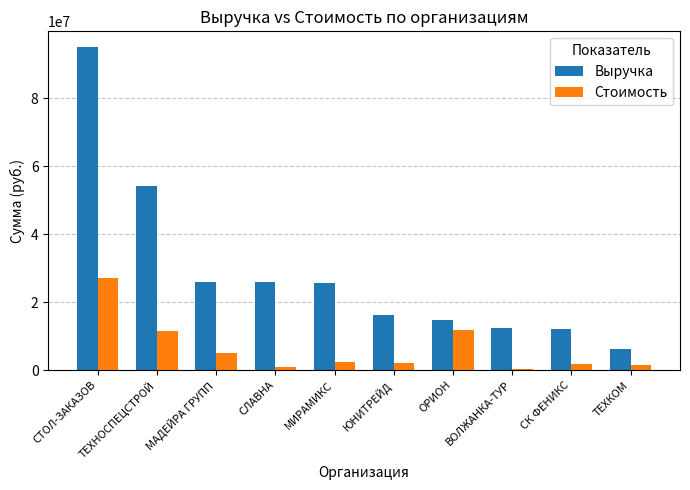

What is the minimum value shown in the chart?

385975